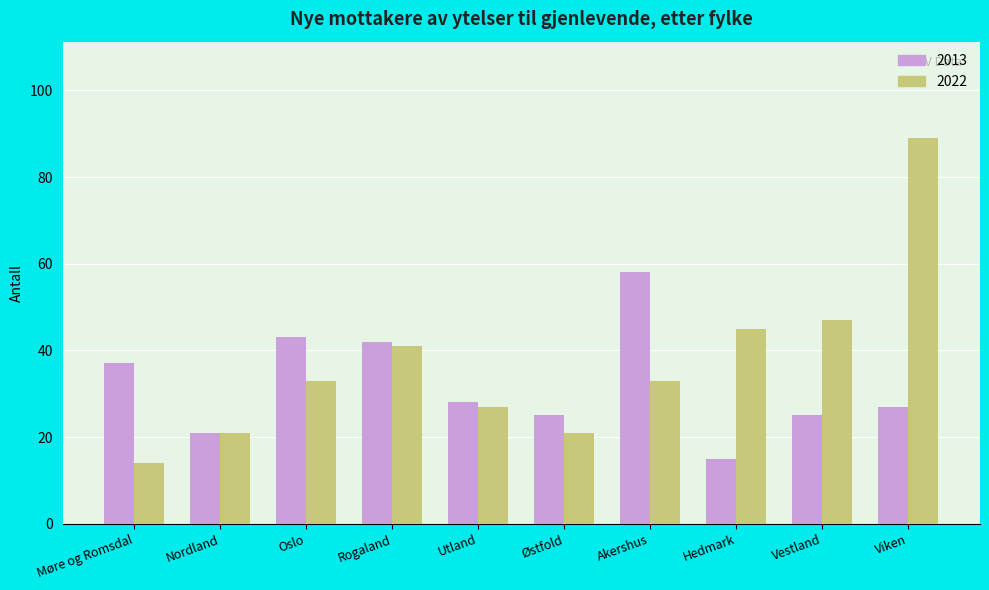

Rank the series by their average value, from highest to lowest.

2022, 2013